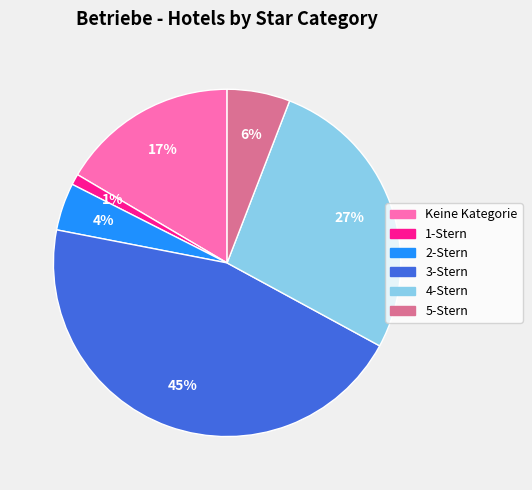

To the nearest percent, what portion does Keine Kategorie represent?

17%